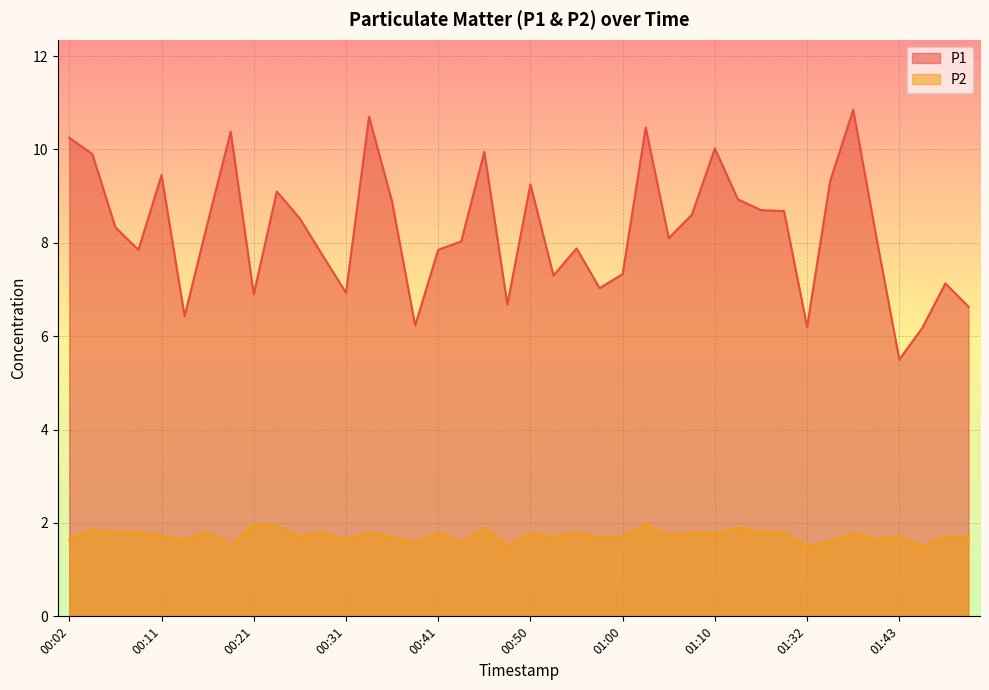

True or false: P2 and P1 cross at least once.

False